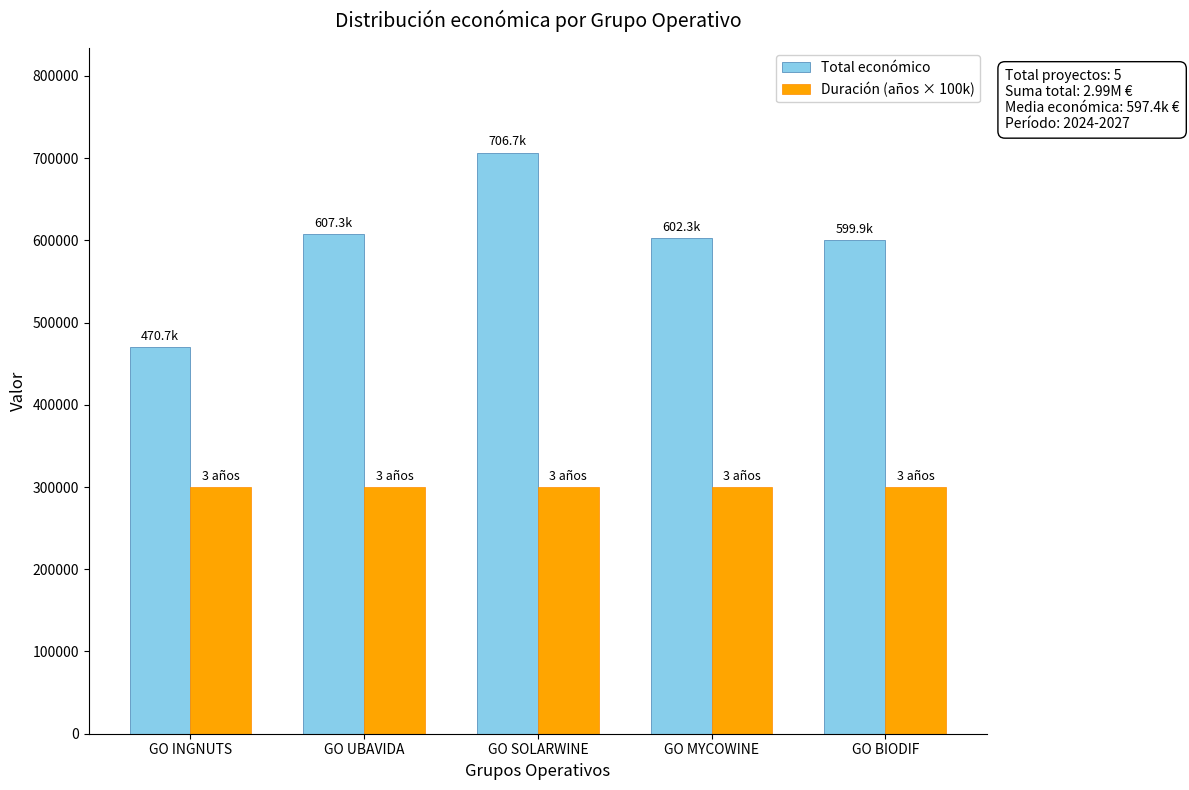

Which series changed the most between GO UBAVIDA and GO SOLARWINE?

Total económico